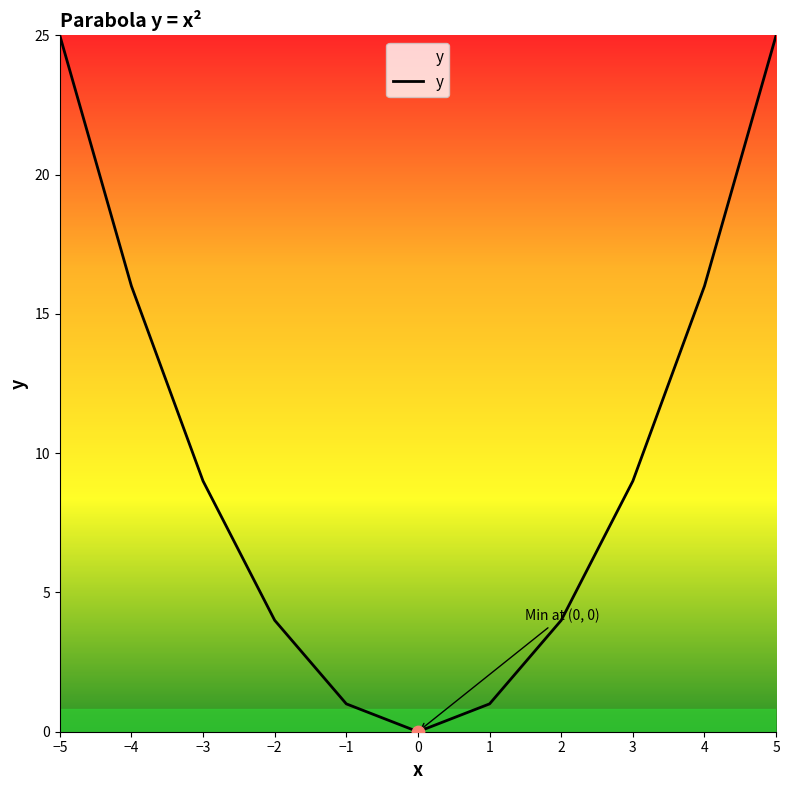

Approximately how many times larger is the value at 3 compared to 2?

2.2